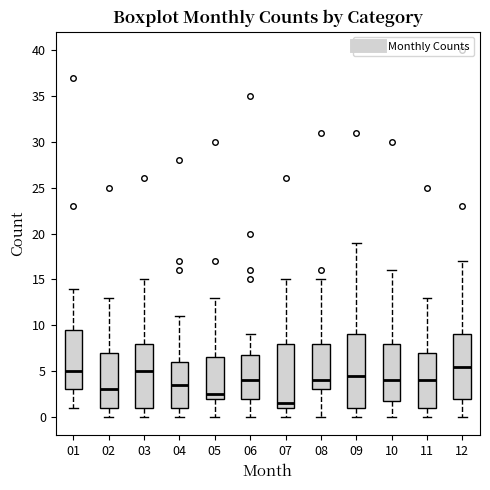

Where is the upper edge of the box at x = 07 on the y-axis? The values are not printed on the chart, so give them approximately, as read against the axis.

8.0